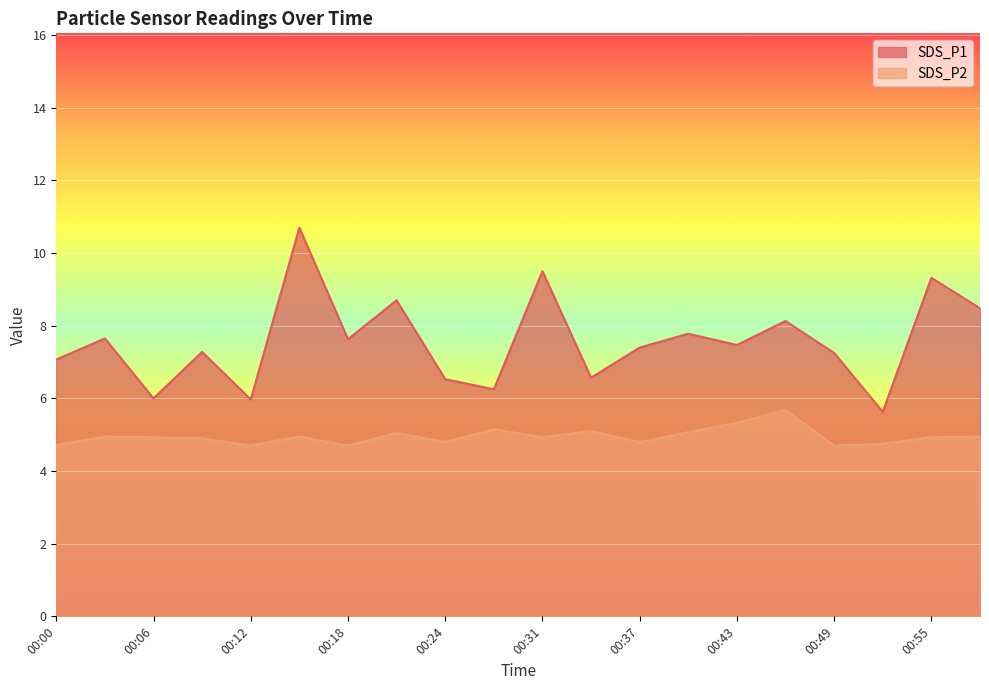

Which series has the largest total across all categories?

SDS_P1